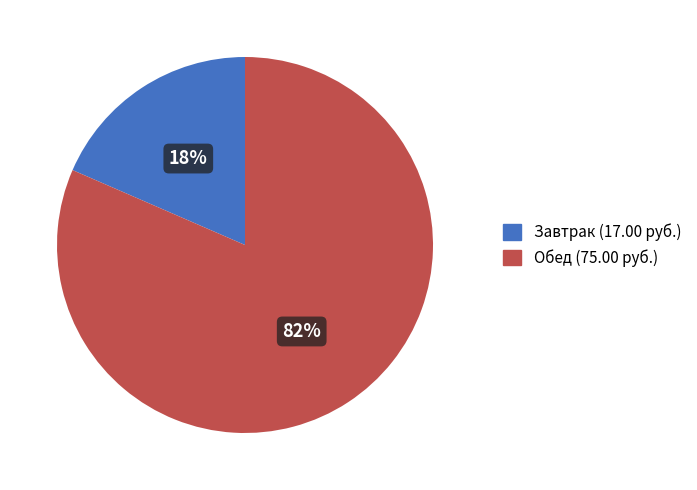

Is there any slice that represents more than half of the pie?

Yes